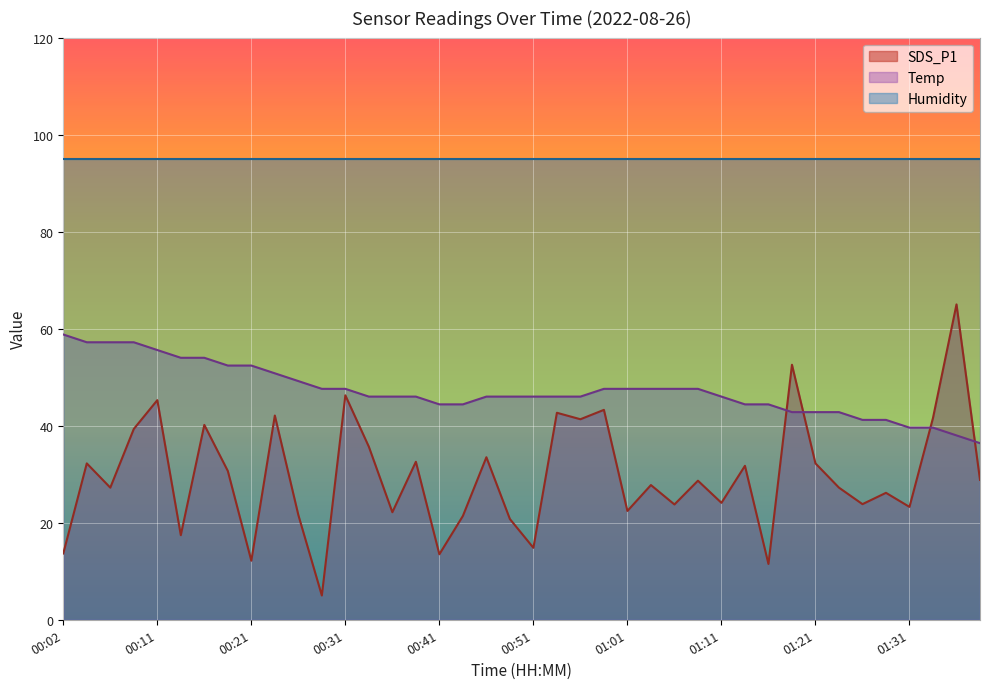

Between 00:43 and 01:09, which series saw the biggest shift?

SDS_P1